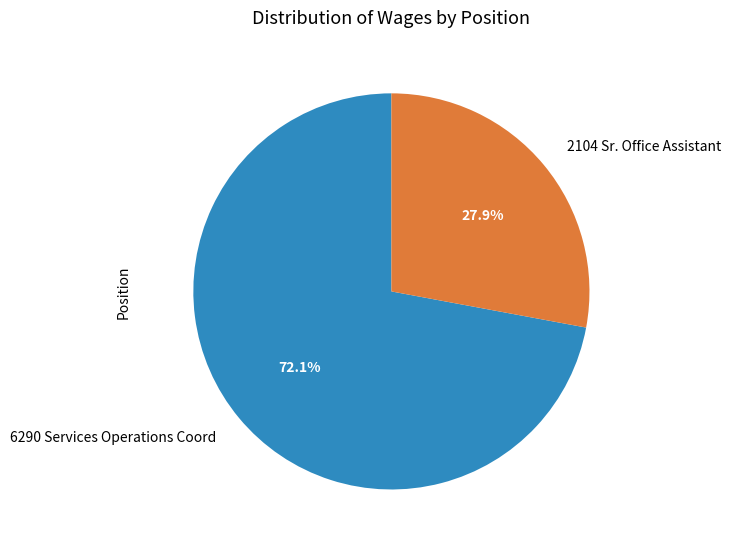

The 2104 Sr. Office Assistant slice represents 28% of the pie. True or false?

True